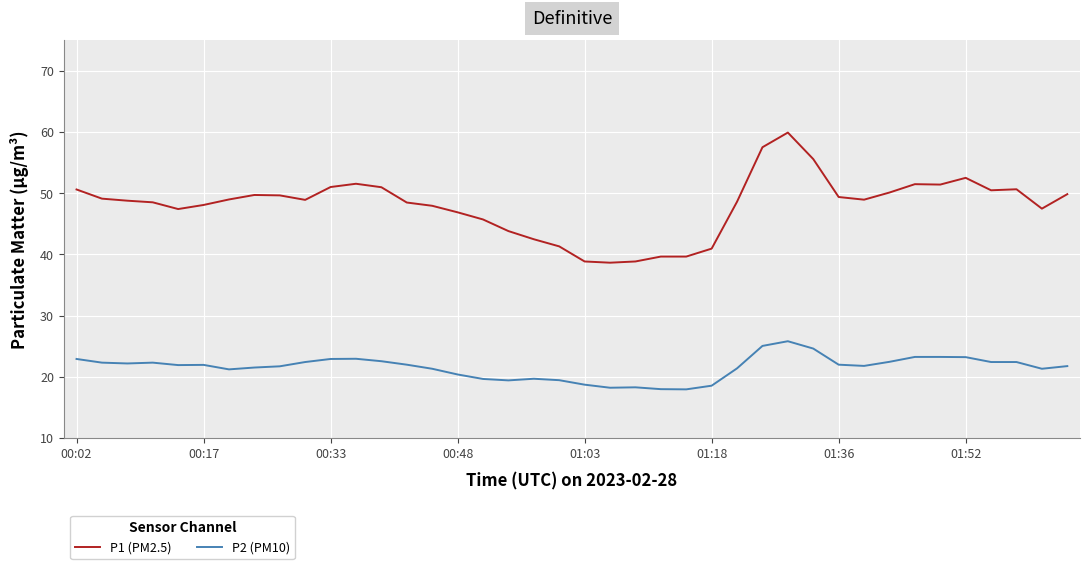

Which series has the largest range (max minus min)?

P1 (PM2.5)